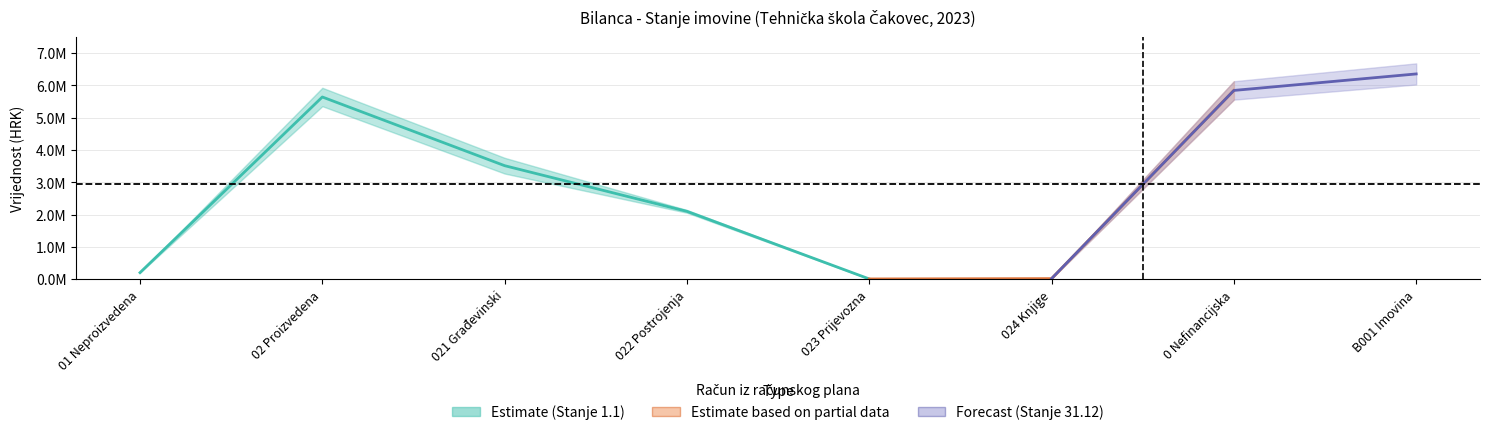

At which label does Stanje 1. siječnja reach its minimum?

023 Prijevozna